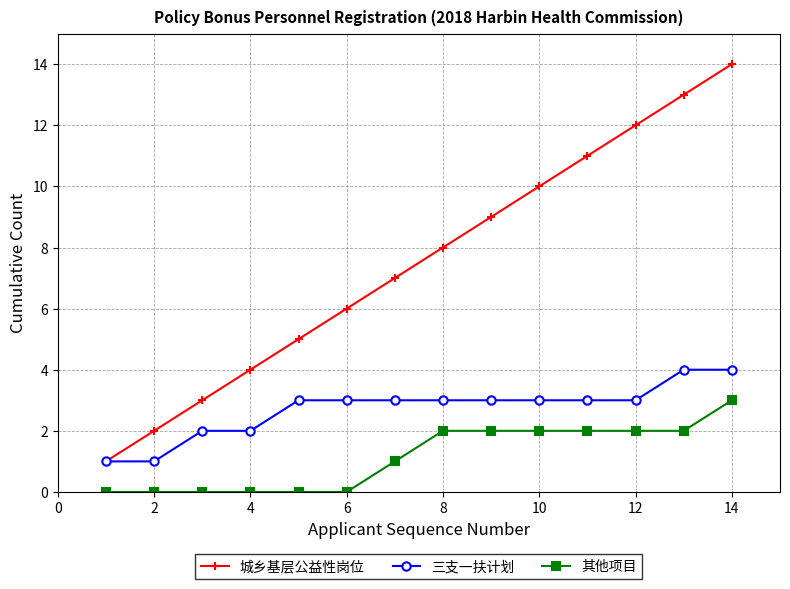

How many lines are shown in the chart?

3